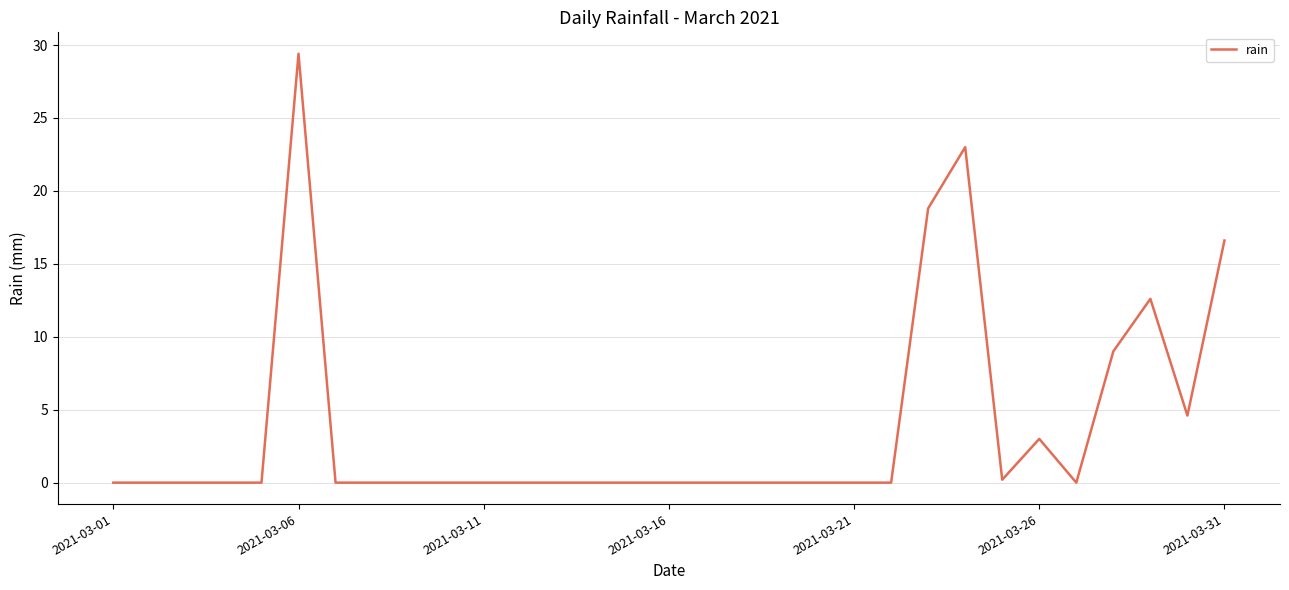

What is the maximum value shown in the chart?

29.4